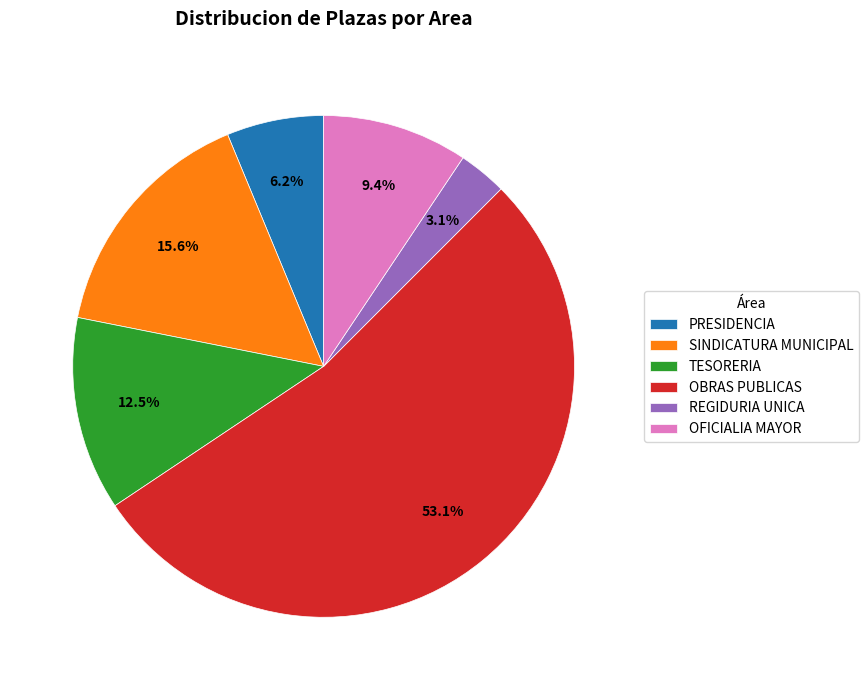

Count the number of slices in the pie.

6